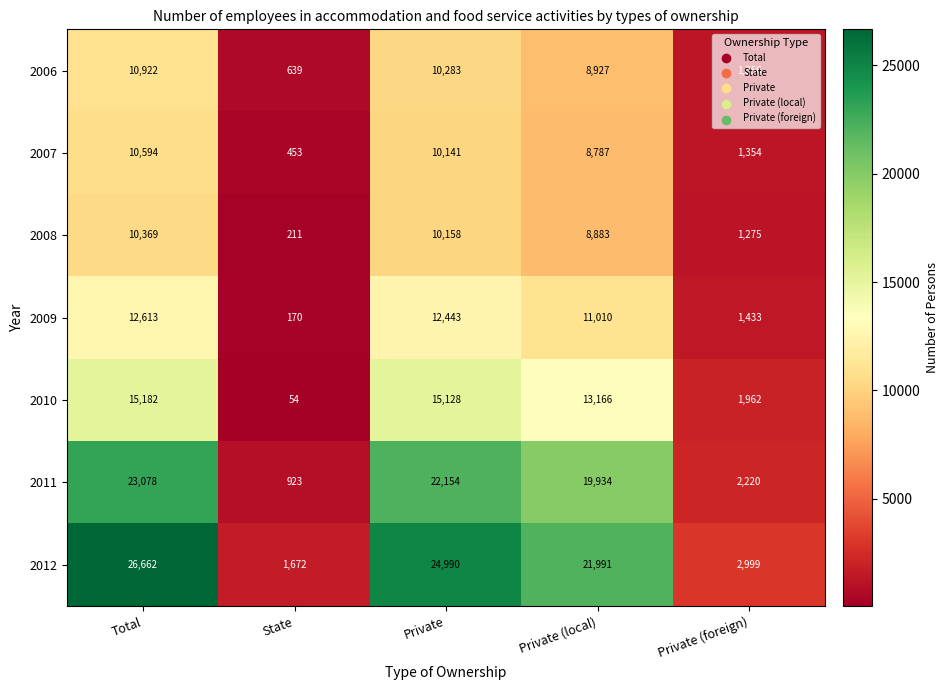

At which label does 2006 reach its peak?

Total